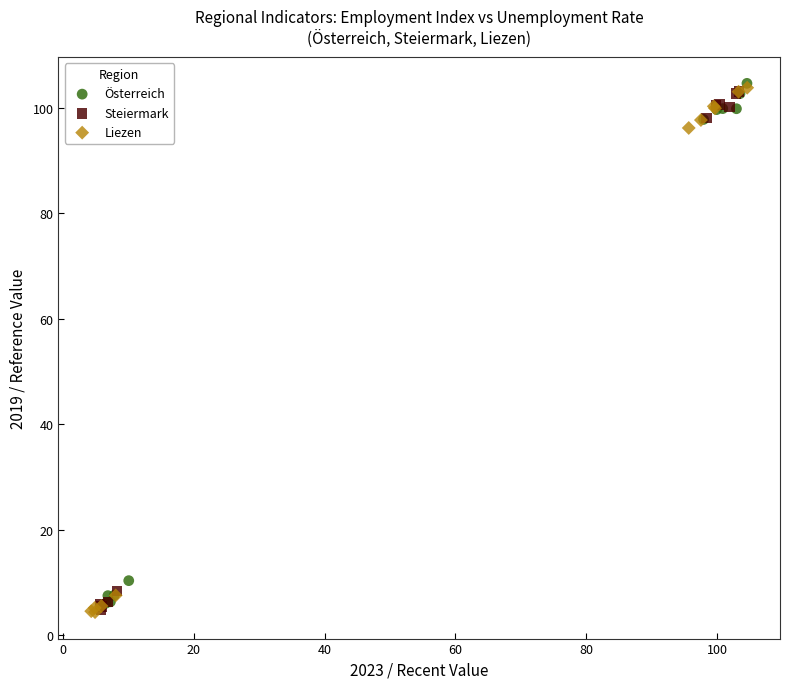

What are all the series names shown in the legend?

Österreich, Steiermark, Liezen